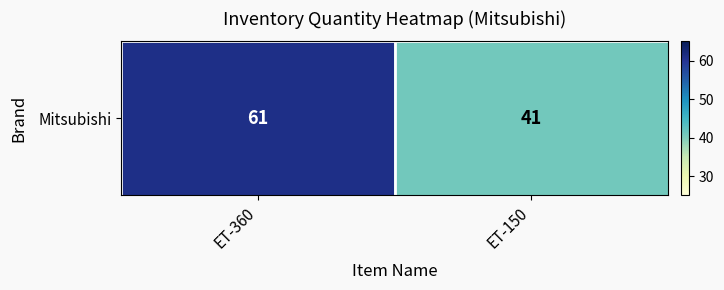

What value does the data have at ET-360, to the nearest 10?

60